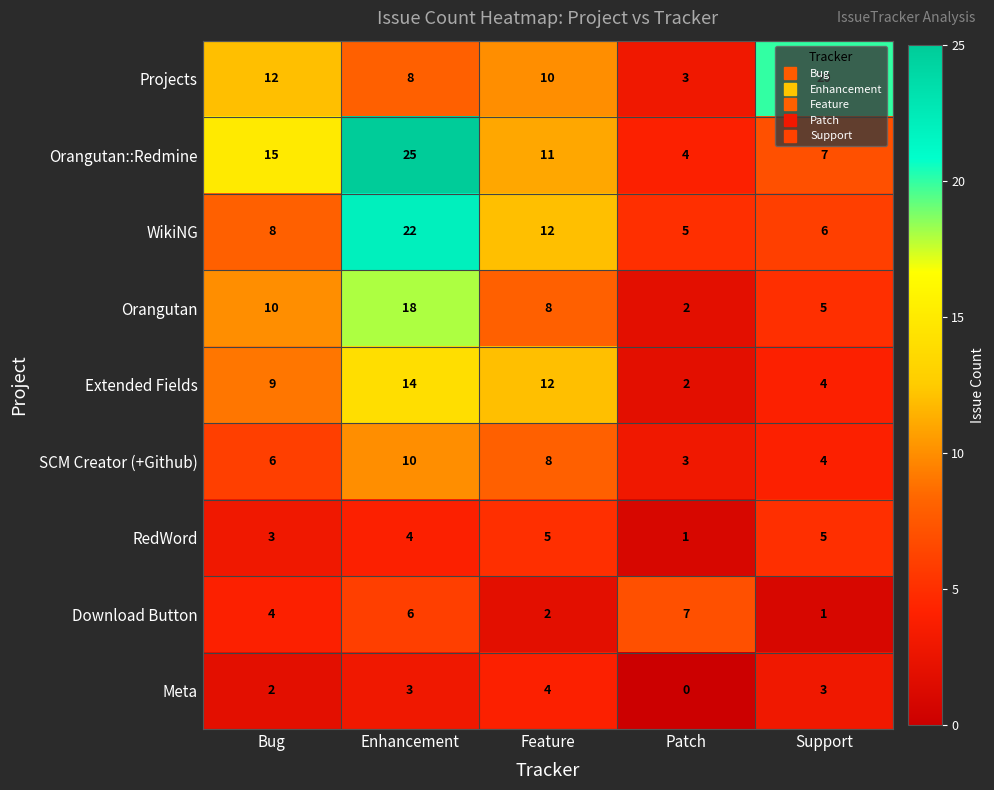

The Meta series shows 2 at Patch. True or false?

False